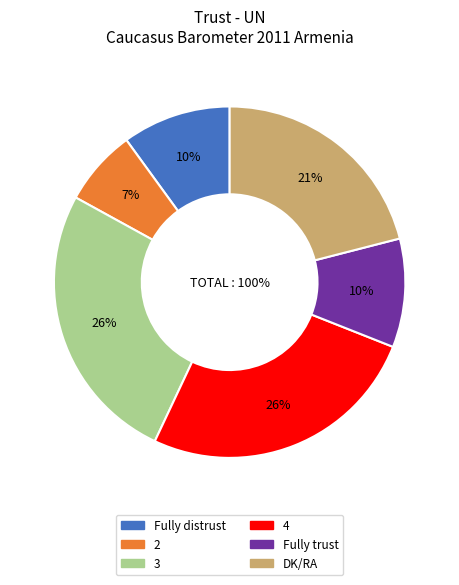

To the nearest percent, what is the combined percentage of 3 and DK/RA?

47%